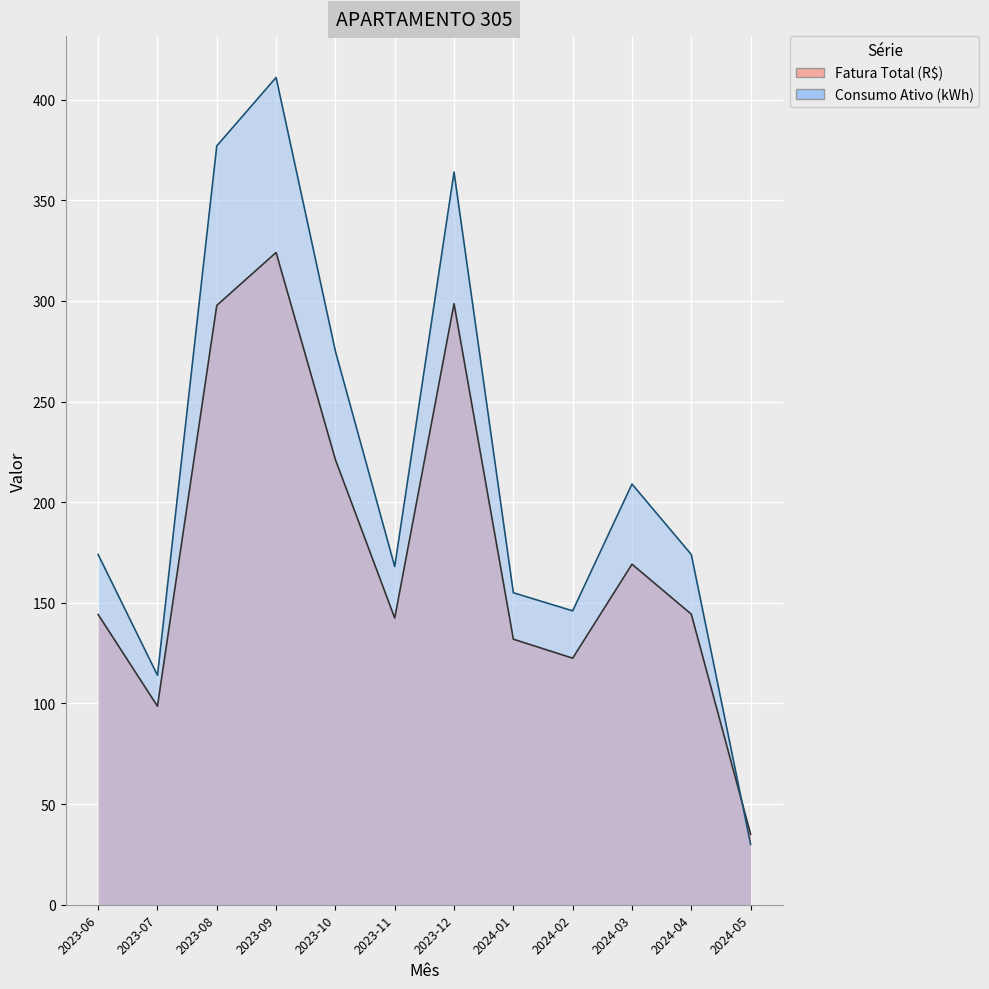

List the series in order of their overall mean, highest first.

Consumo Ativo (kWh), Fatura Total (R$)